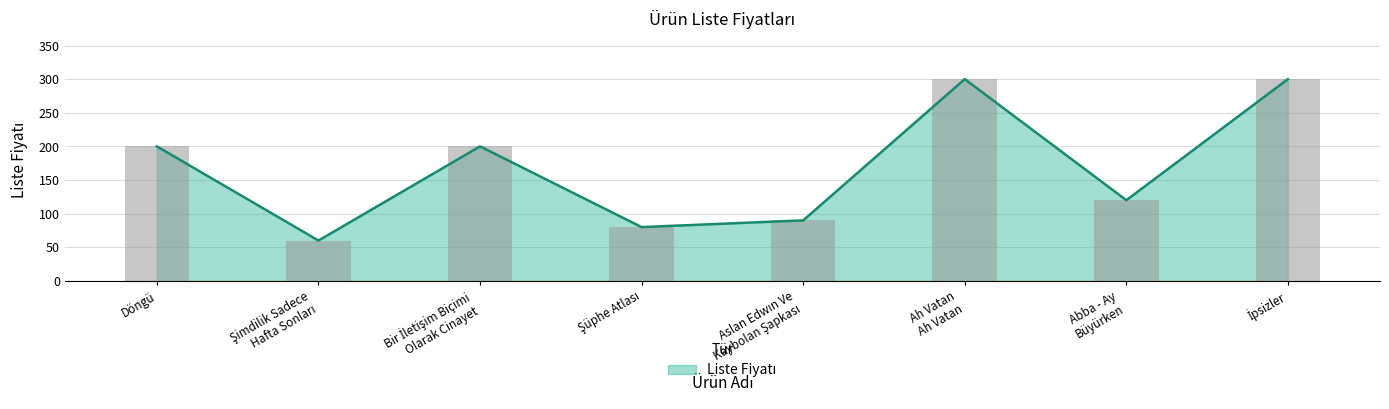

Are the bars grouped side by side (vs. stacked)?

No